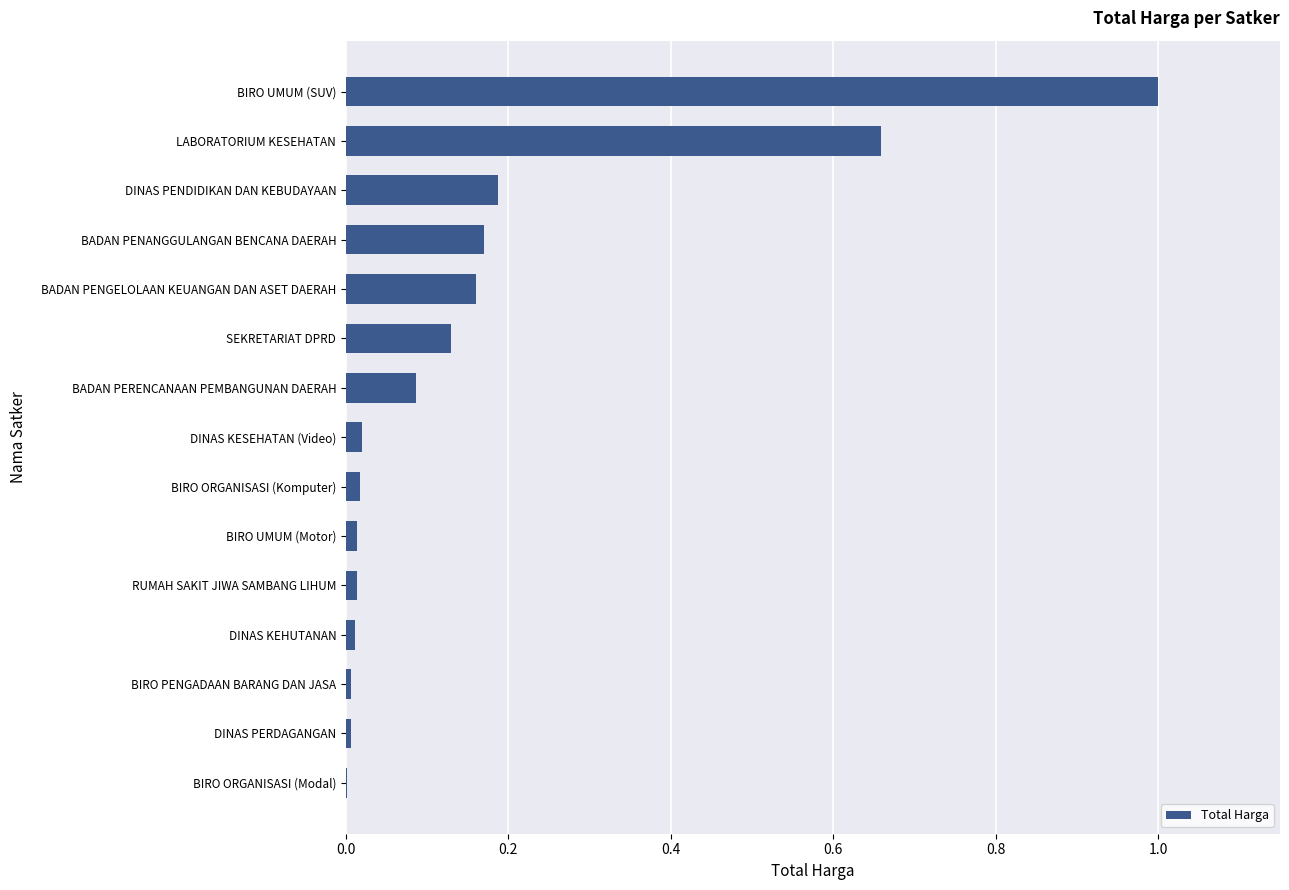

Is it true that the value at BADAN PENGELOLAAN KEUANGAN DAN ASET DAERAH is 0.3?

False